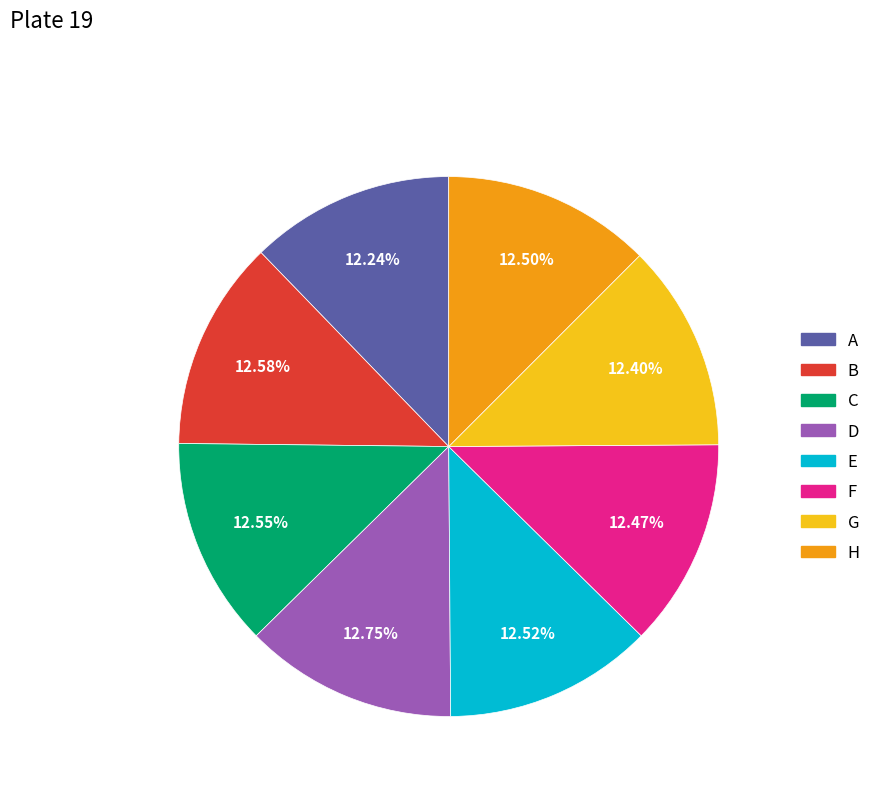

To the nearest percent, what is the combined percentage of H and C?

25%